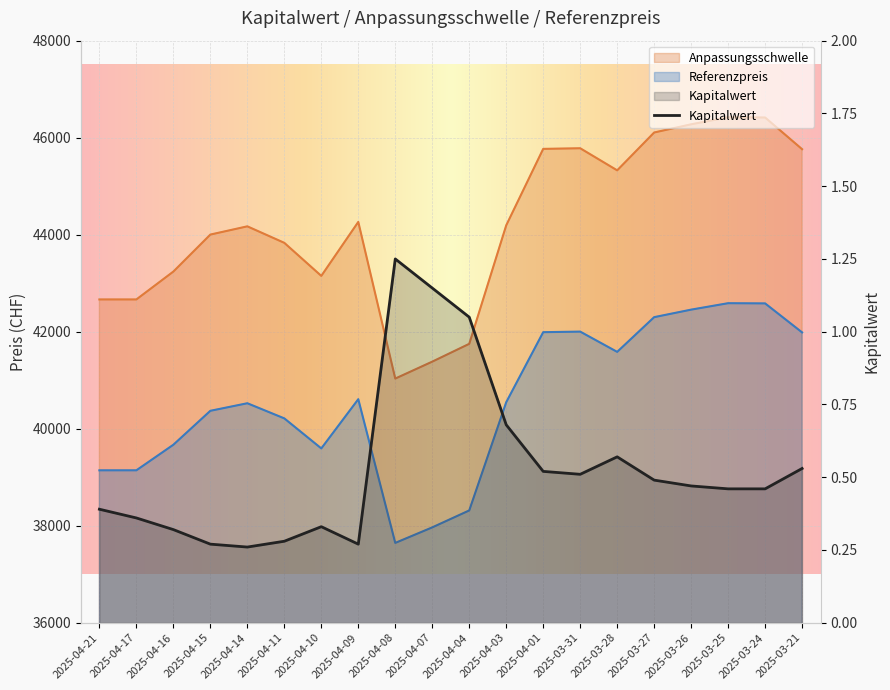

How many lines are shown in the chart?

3